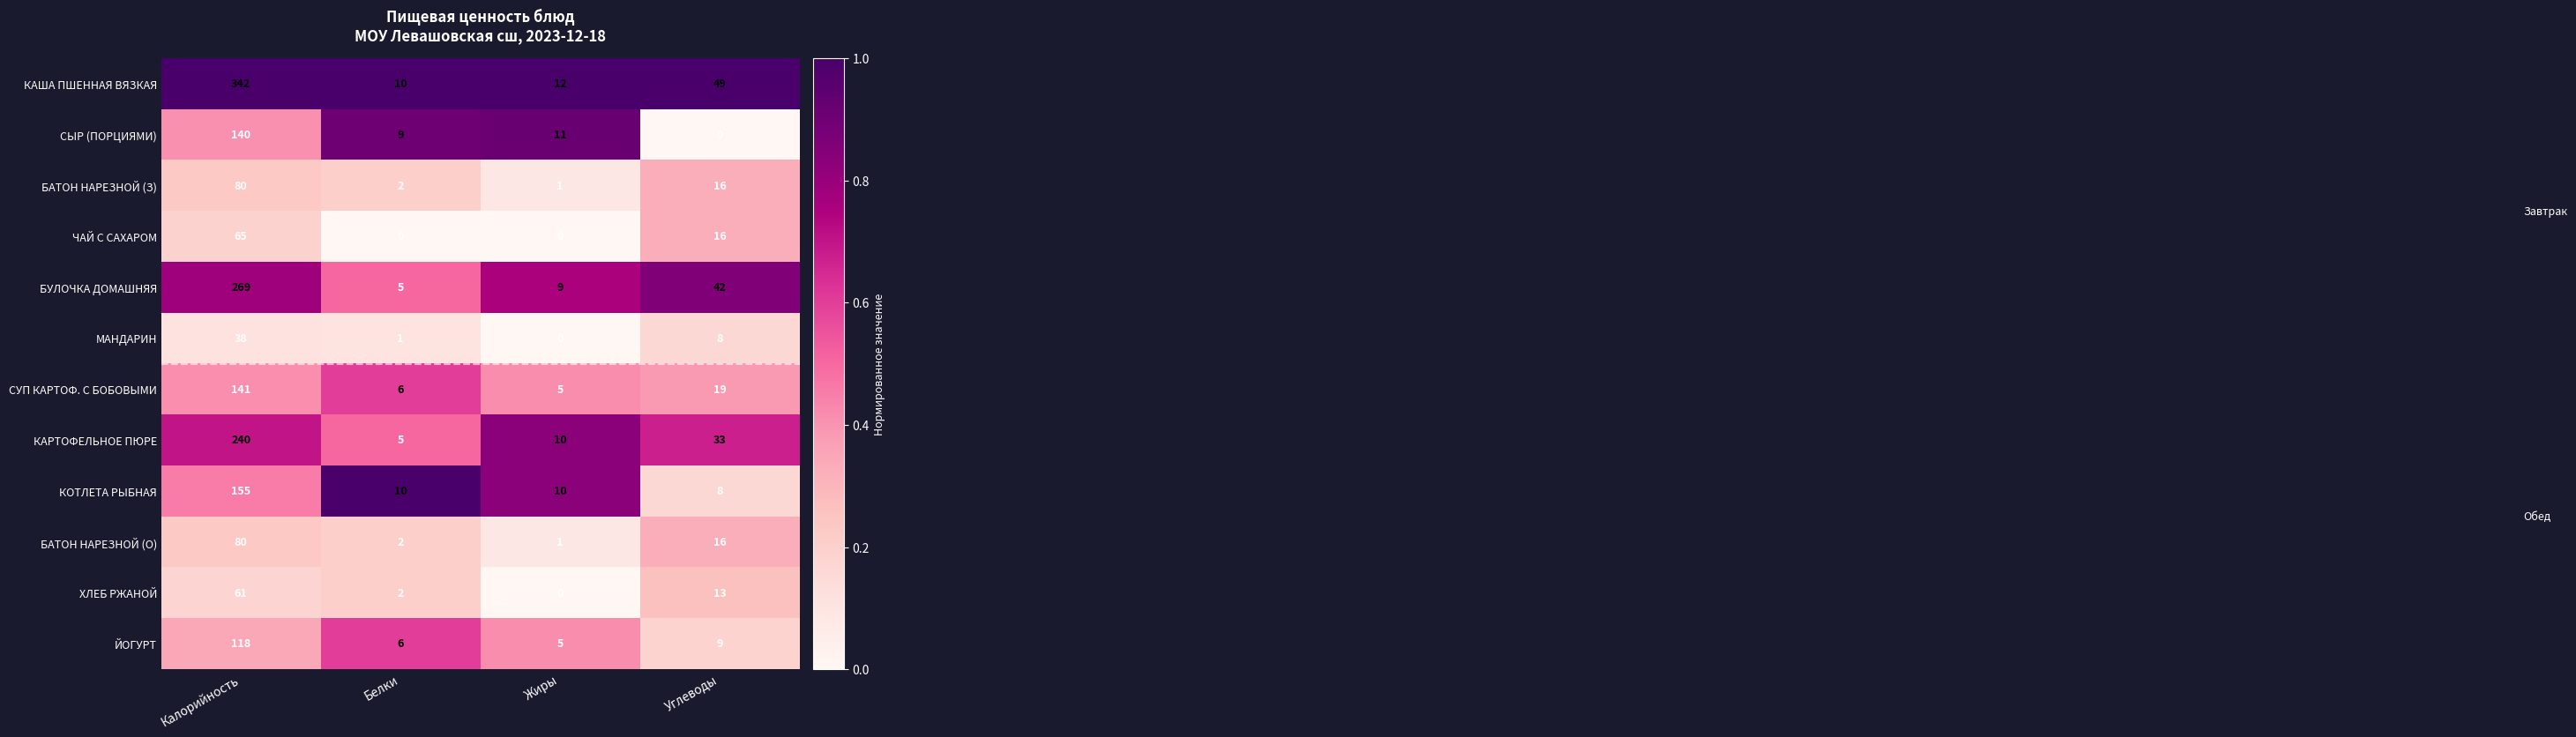

The value of МАНДАРИН at Жиры is 0. True or false?

True